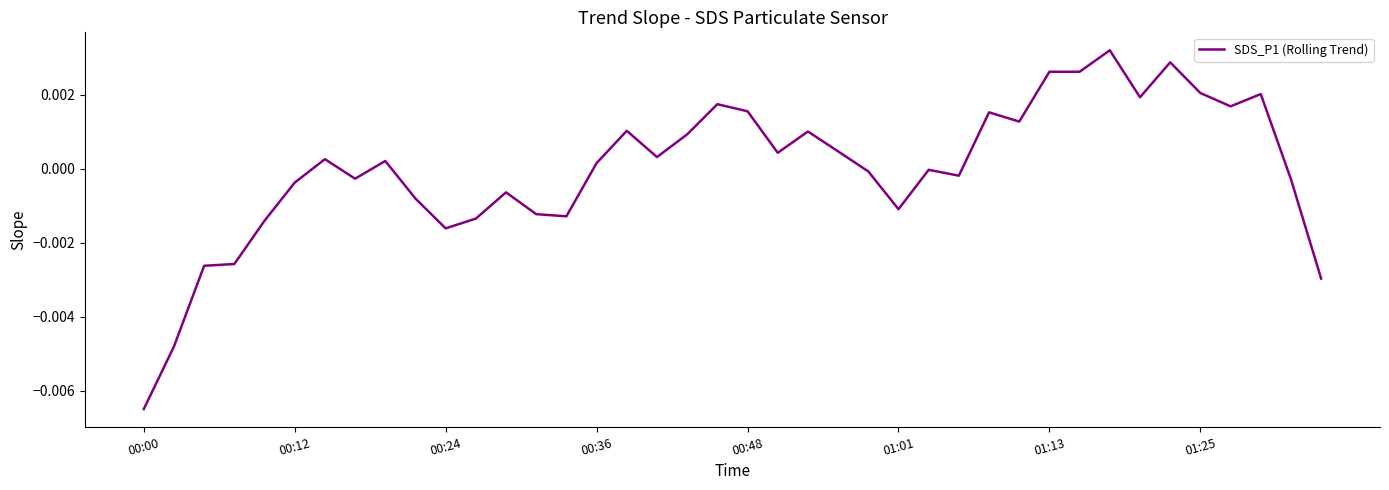

At which category does the chart reach its peak across all series?

32